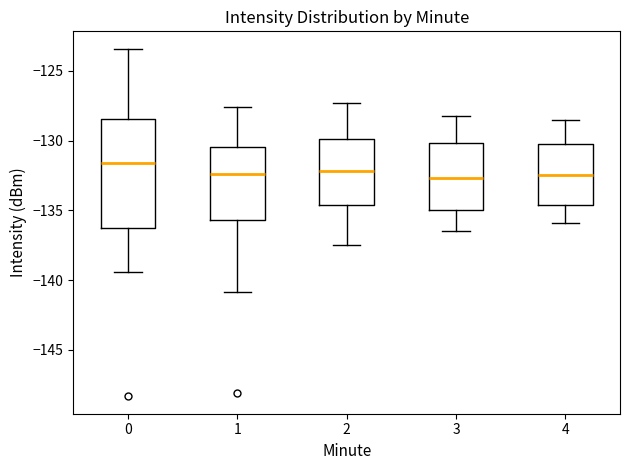

Reading left to right, transcribe this box plot: for each box, give where its median line is, the range the box spans, and where its two whiskers end, as read against the y-axis. The values are not printed on the chart, so give them approximately, as read against the axis.

0: median -131.5, box -136.0 to -128.5, whiskers -139.5 to -123.5
1: median -132.5, box -135.5 to -130.5, whiskers -141.0 to -127.5
2: median -132.0, box -134.5 to -130.0, whiskers -137.5 to -127.5
3: median -132.5, box -135.0 to -130.0, whiskers -136.5 to -128.0
4: median -132.5, box -134.5 to -130.0, whiskers -136.0 to -128.5